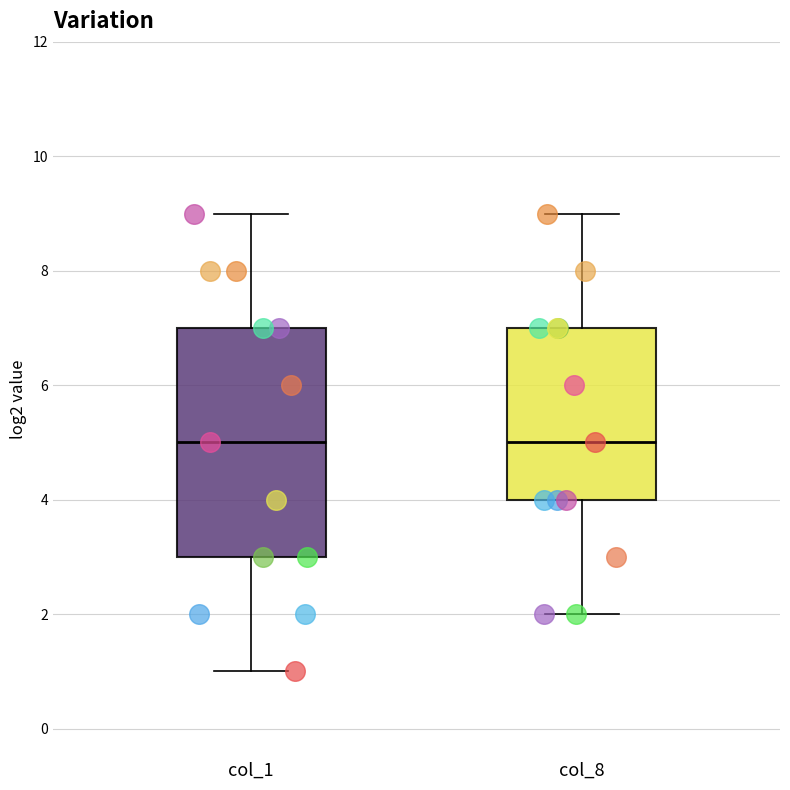

Reading left to right, read every box against the y-axis: the position of its median line, the range the box covers, and the ends of its whiskers. The values are not printed on the chart, so give them approximately, as read against the axis.

col_1: median 5, box 3 to 7, whiskers 1 to 9
col_8: median 5, box 4 to 7, whiskers 2 to 9